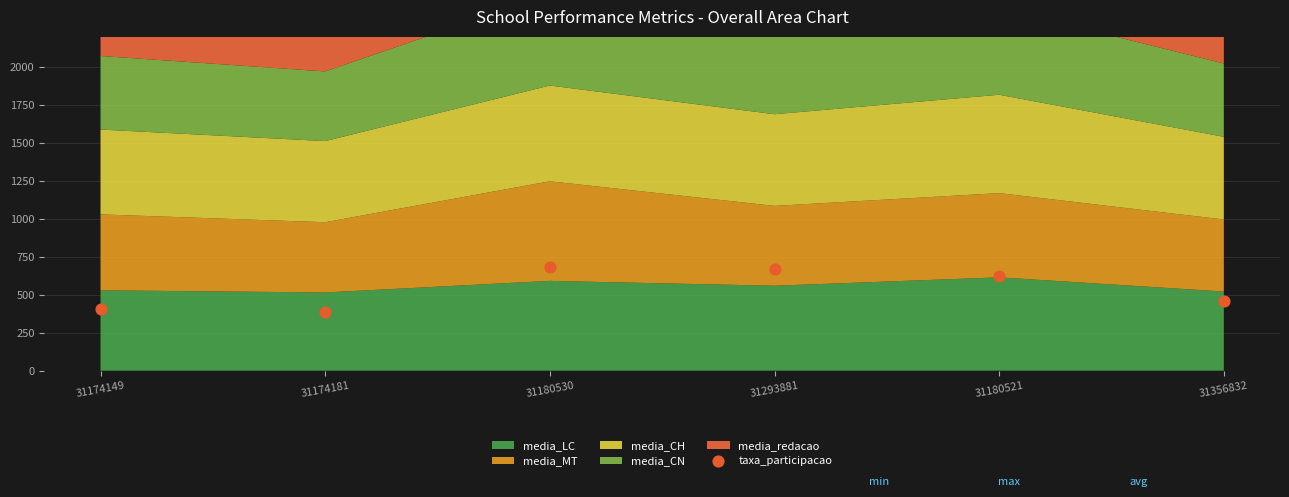

What is the range of Y values (max minus min)?

298.3